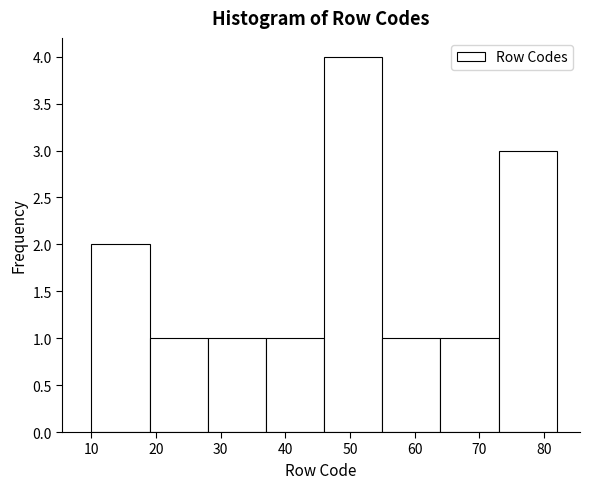

How tall is the bar that spans 73 to 82 on the x-axis? The values are not printed on the chart, so give them approximately, as read against the axis.

3